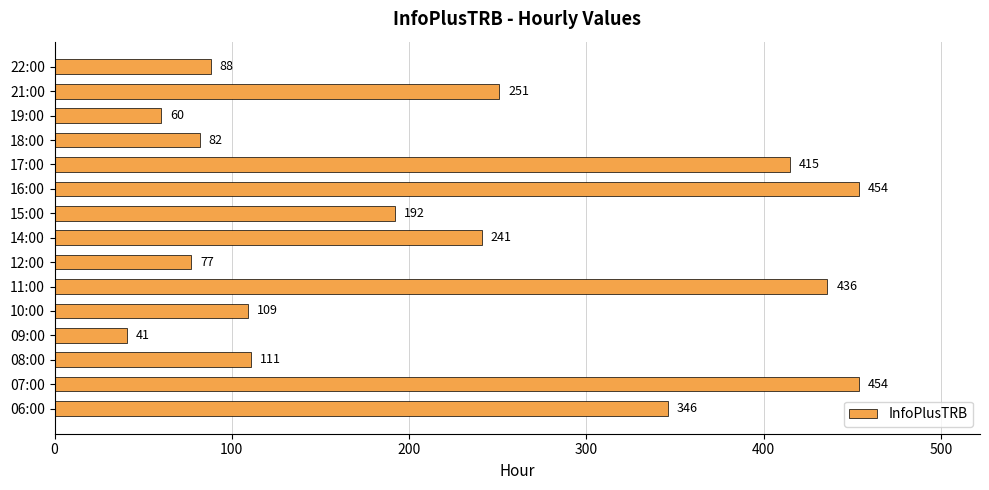

True or false: the data shows 283 at 16:00.

False